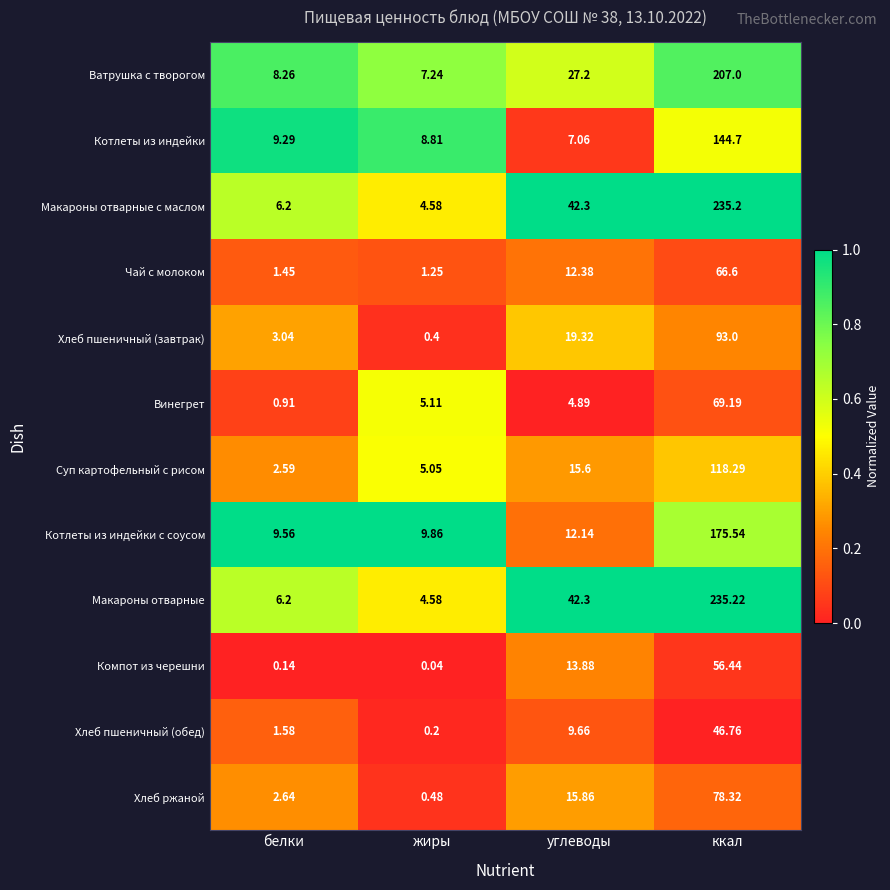

Which label corresponds to the smallest value in the chart?

жиры